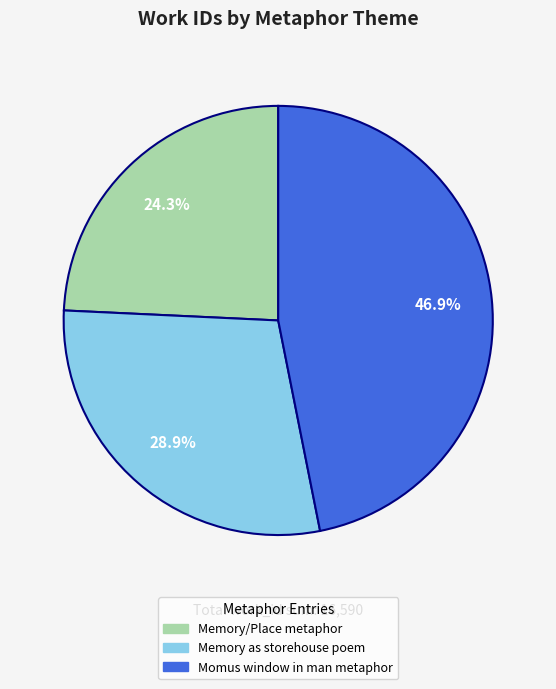

Combined, what portion of the pie is Memory/Place metaphor and Momus window in man metaphor?

71.1%